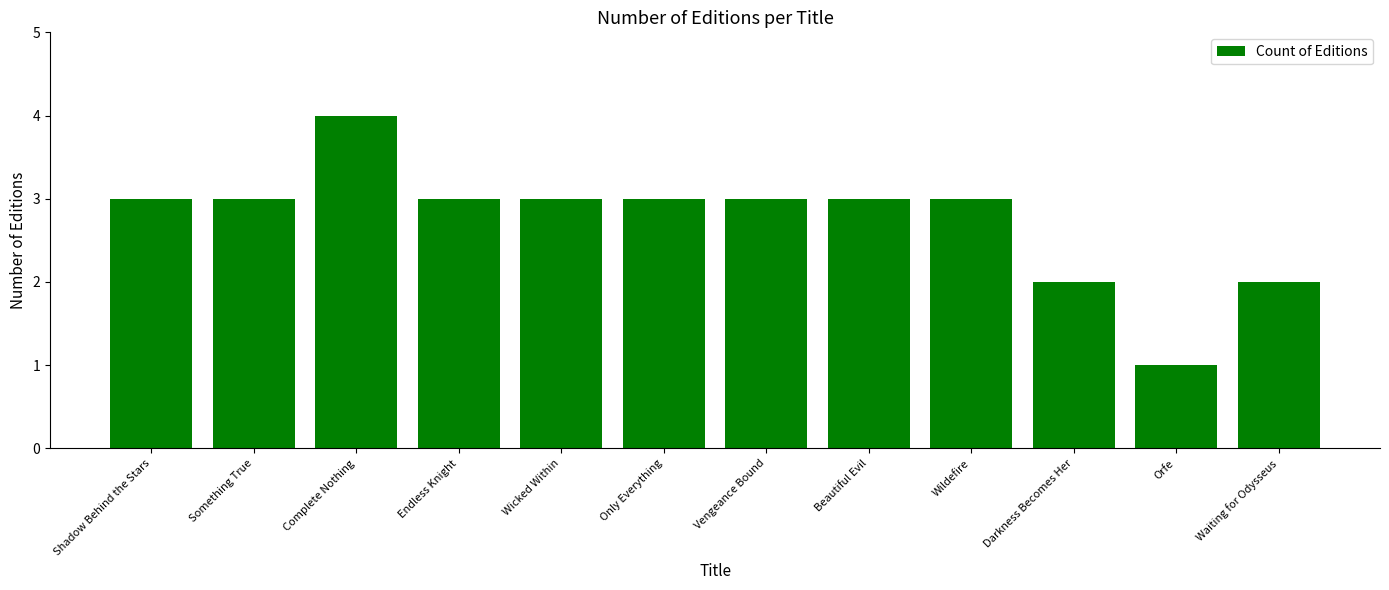

How many values are between 3 and 4?

9